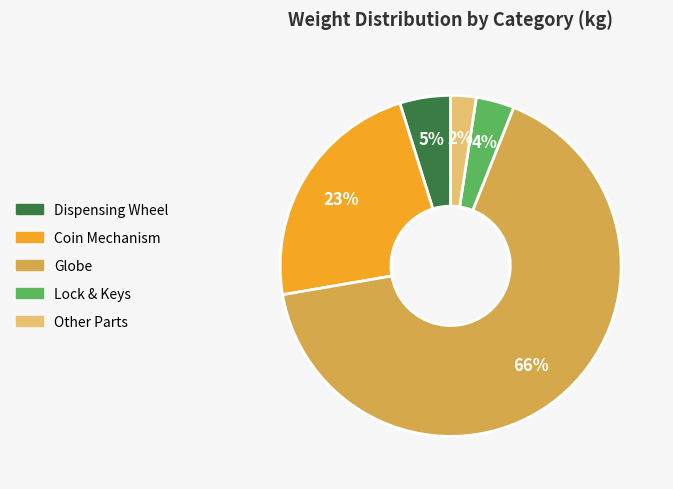

How many slices are in this pie chart?

5